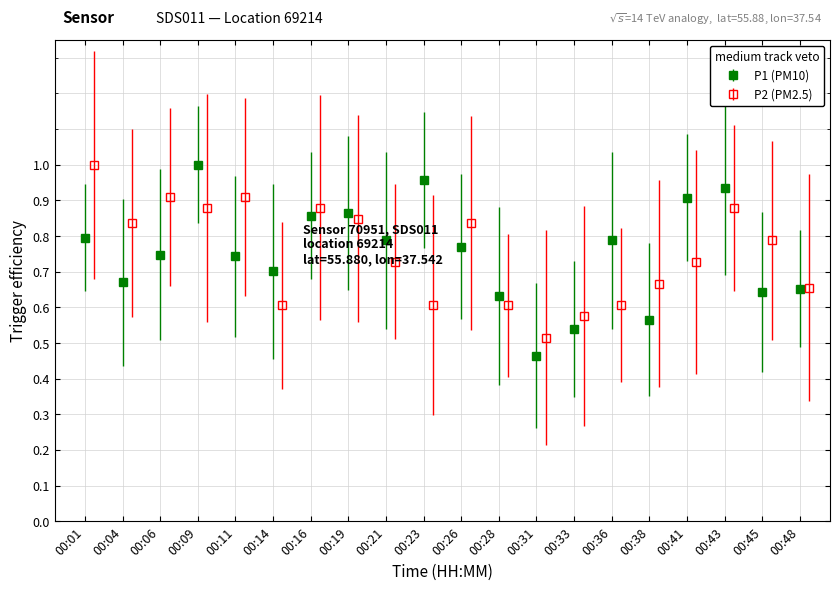

What is the value of the P1 point at the 9th from the left?

0.8